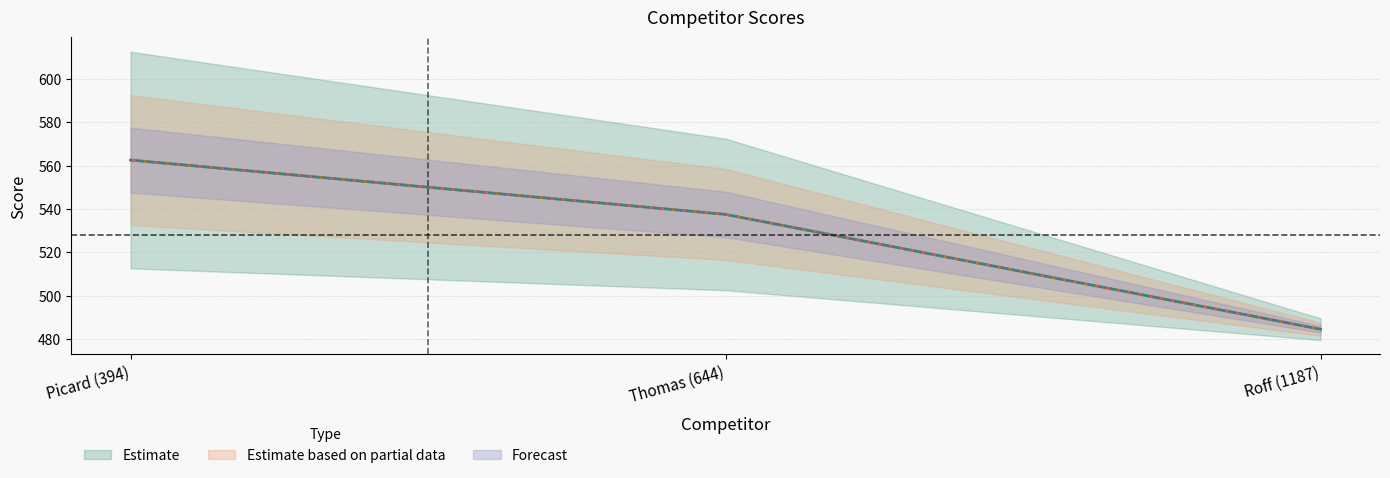

What is the sum of all Team Score values?

1584.6